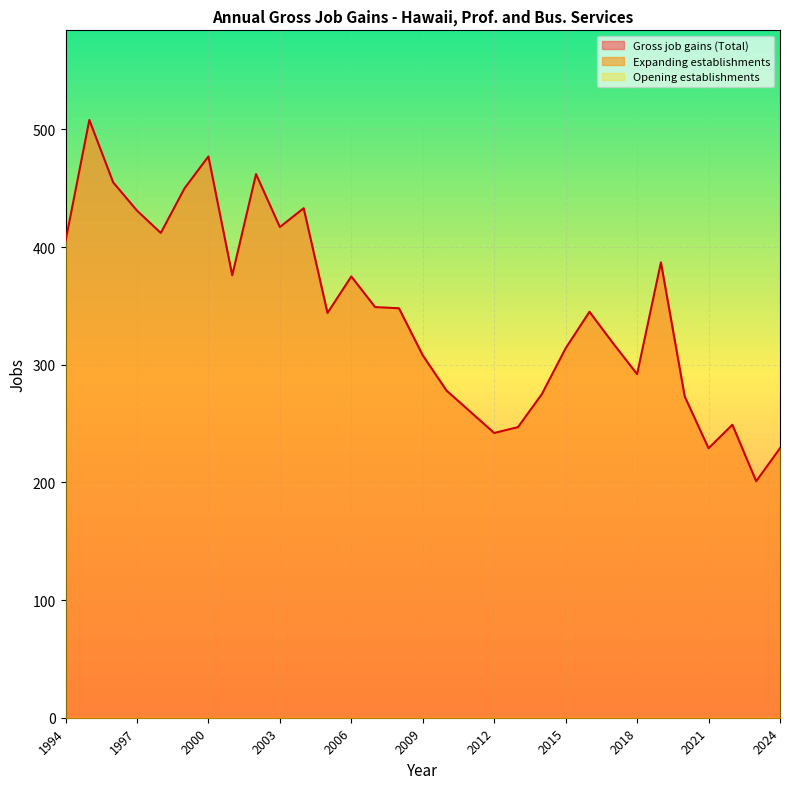

Between 2001 and 2011, which series saw the biggest shift?

Gross job gains (Total)